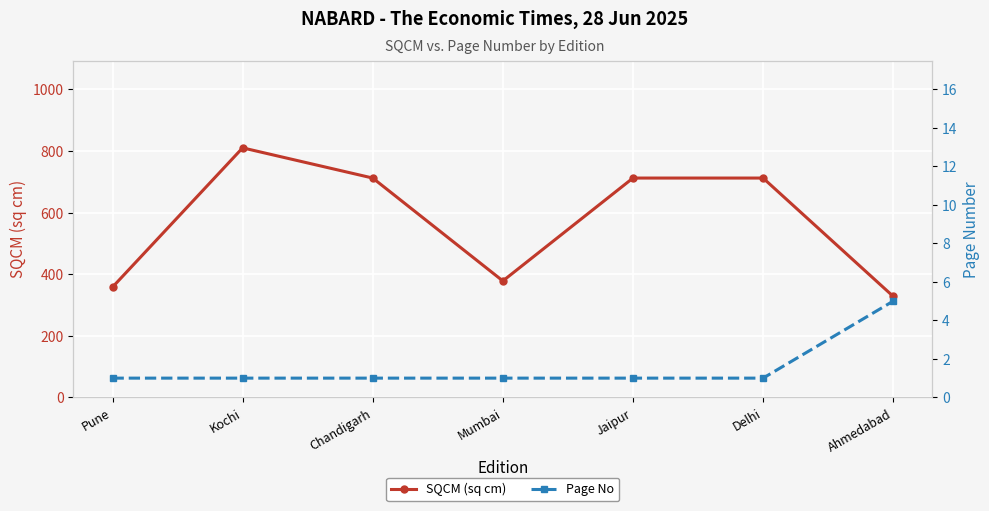

What is the minimum value shown in the chart?

1